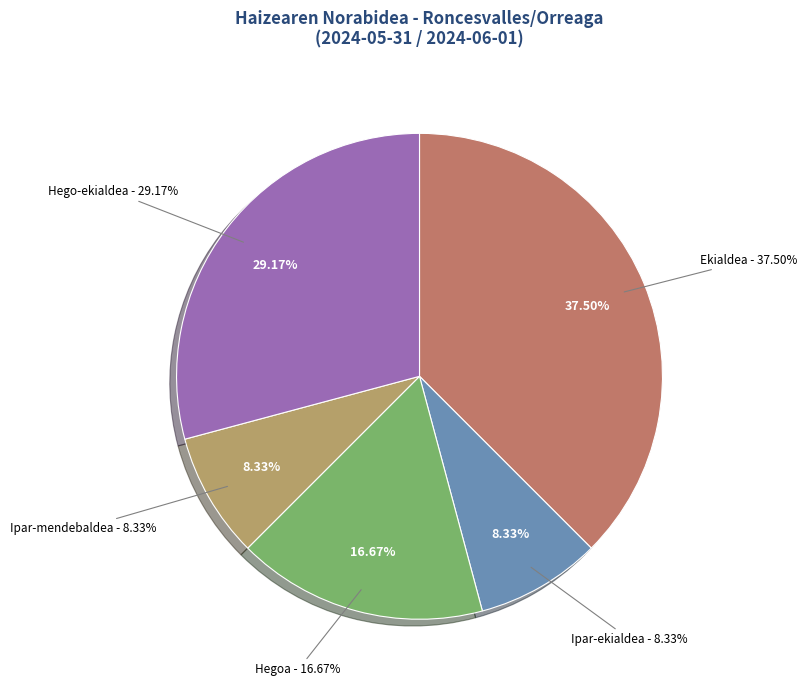

The Ekialdea slice represents 47% of the pie. True or false?

False